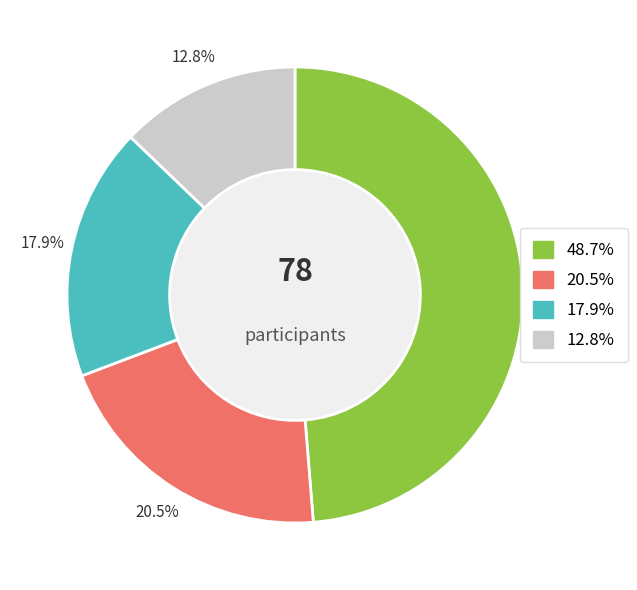

Is there a majority slice in this chart?

No